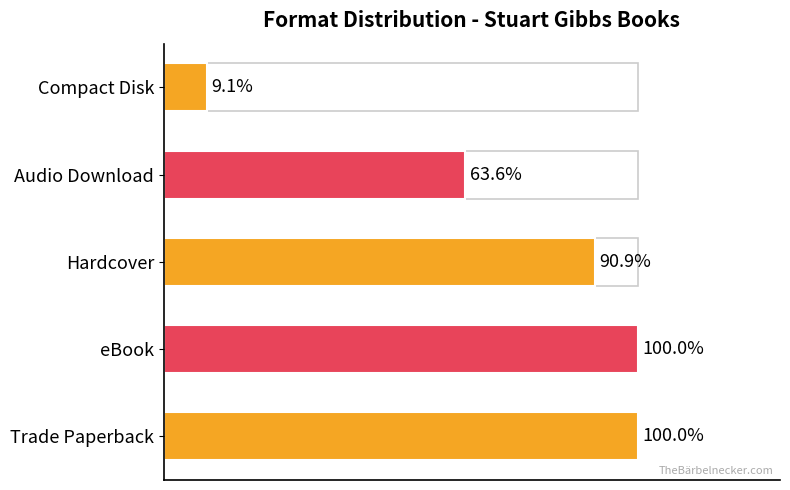

Does the chart contain any negative values?

No